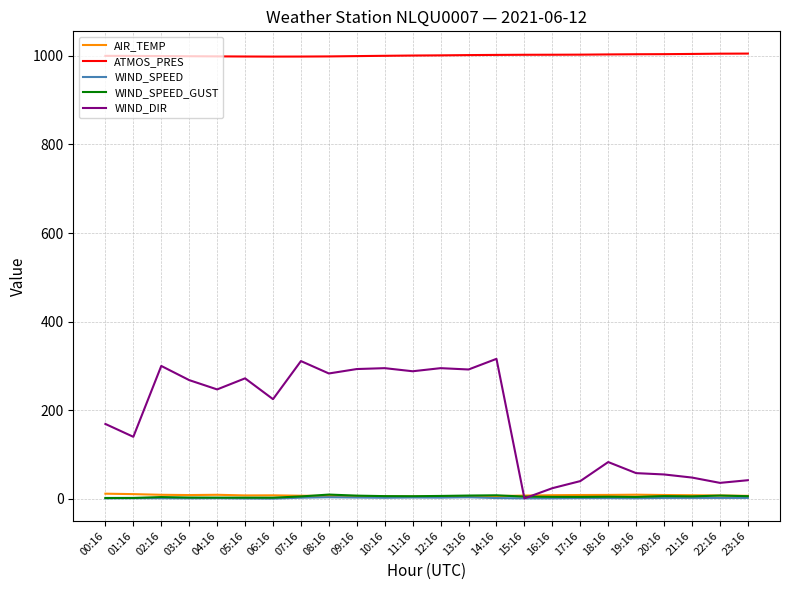

Which series has the widest spread of values?

WIND_DIR